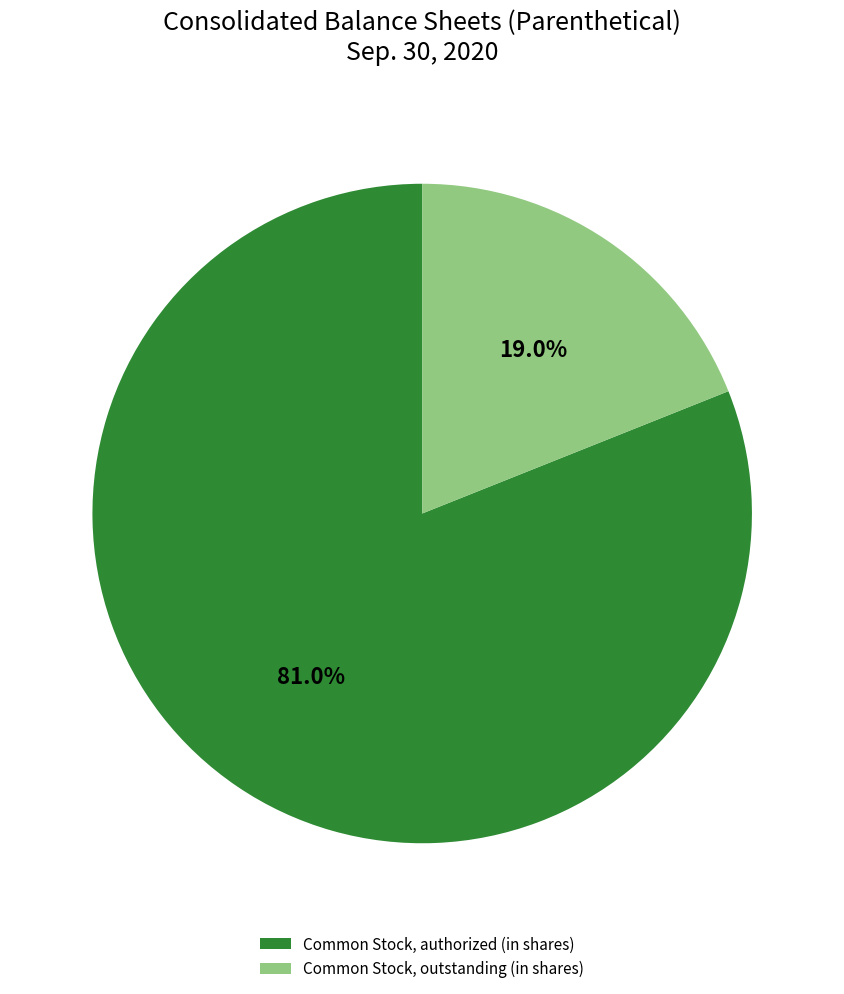

Which category has the smallest portion of the pie?

Common Stock, outstanding (in shares)